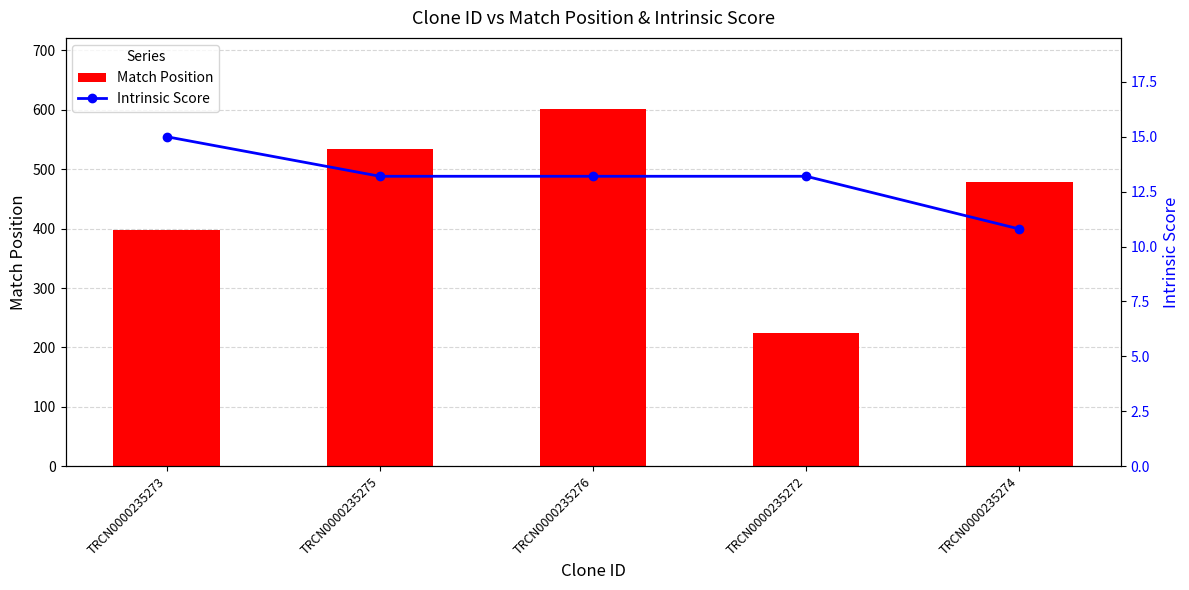

What is the minimum value shown in the chart?

10.8